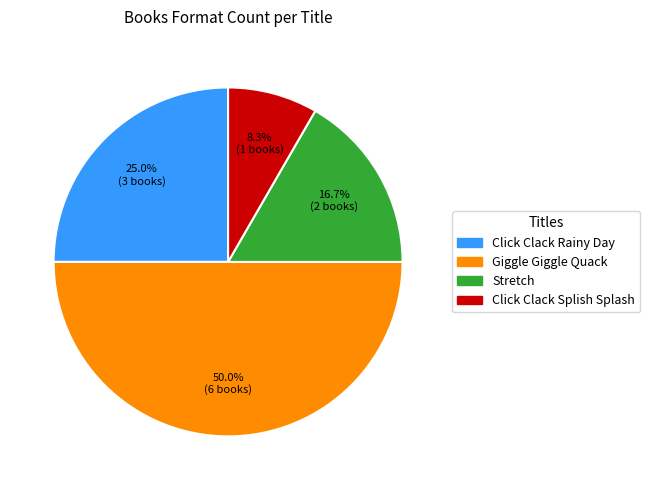

Which has a higher value, Click Clack Rainy Day or Stretch?

Click Clack Rainy Day